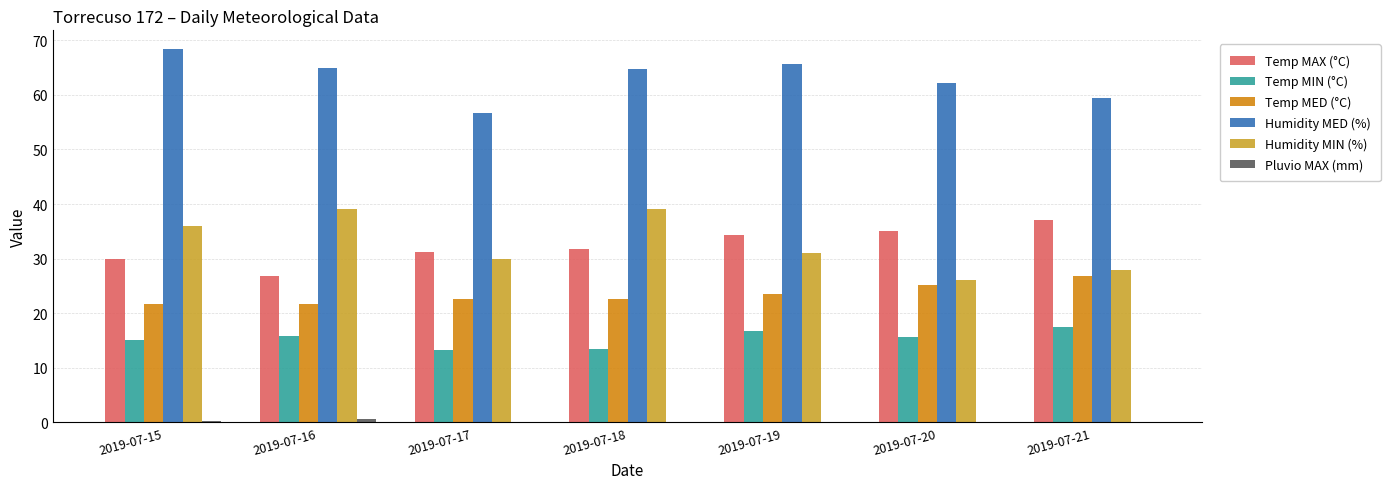

At which label does Humidity MED (%) first exceed 64?

2019-07-15